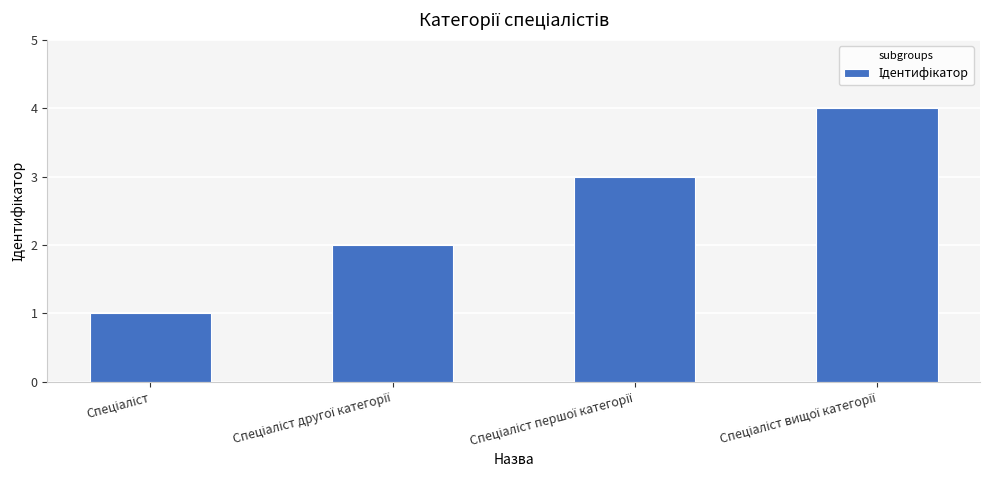

What is the greatest value displayed?

4